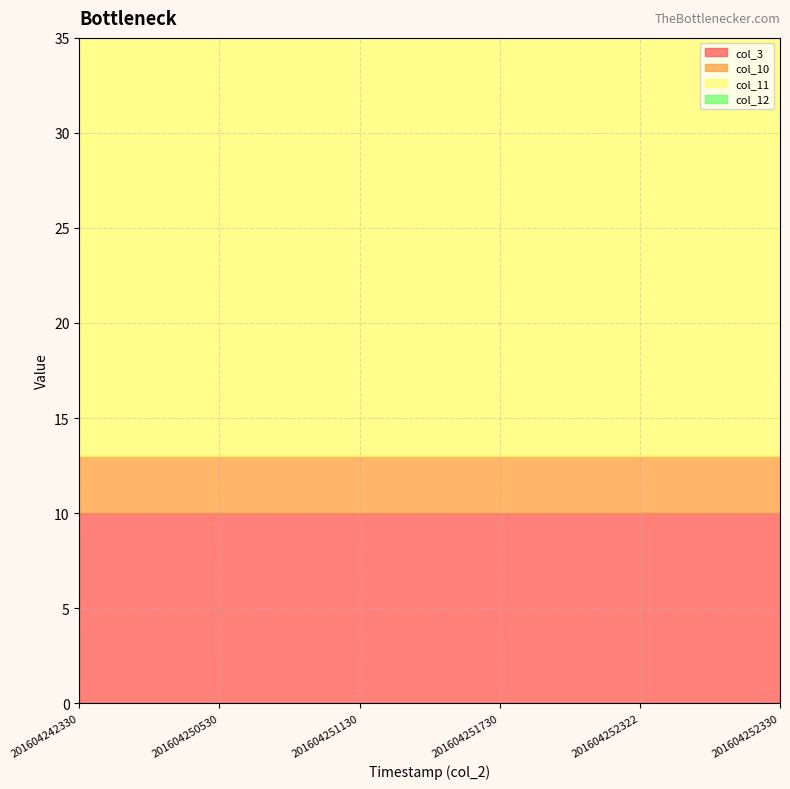

How many series are shown in this chart?

4